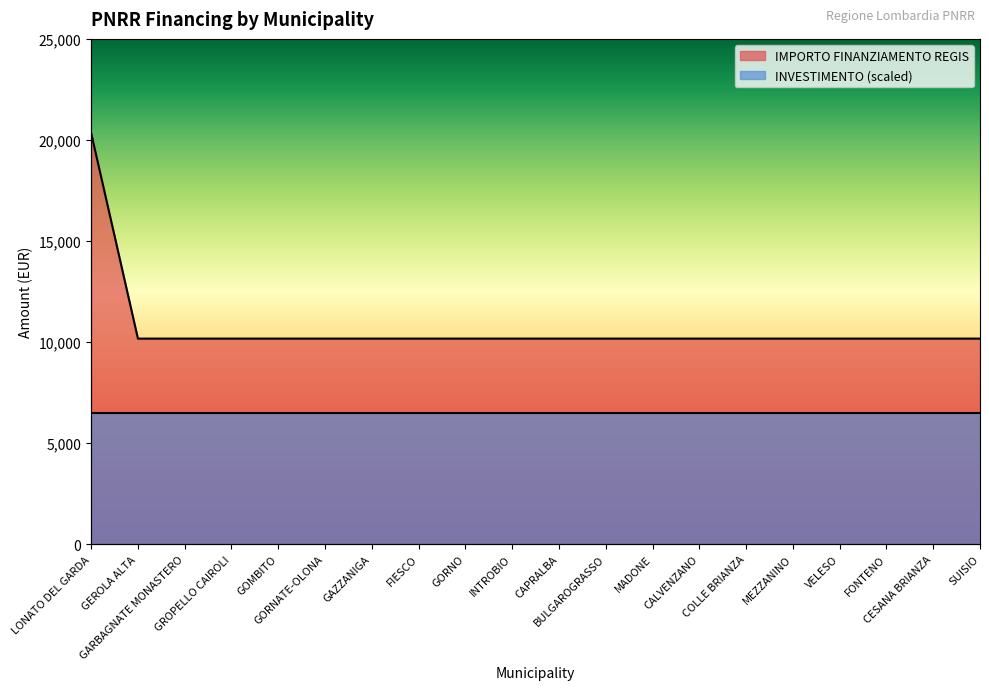

Between GARBAGNATE MONASTERO and GROPELLO CAIROLI, which is larger?

GARBAGNATE MONASTERO